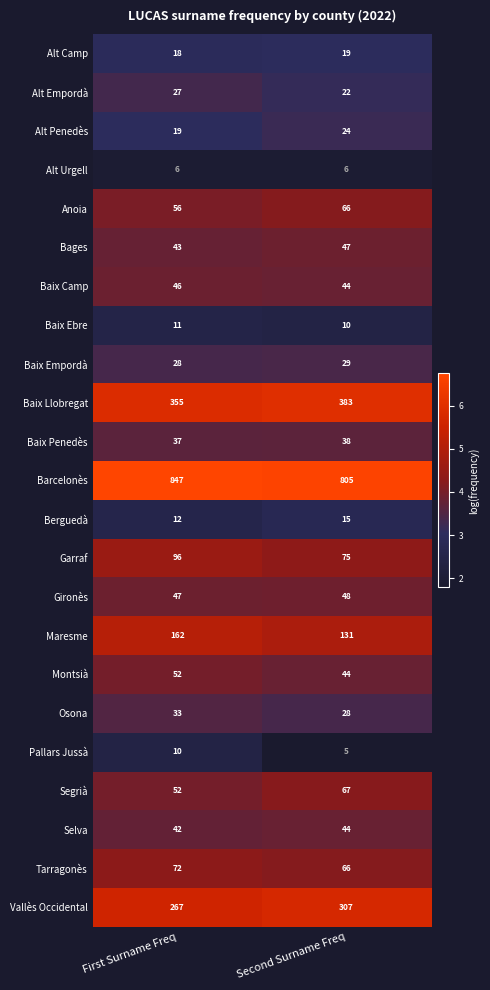

Which category has the highest value across all series?

First Surname Freq